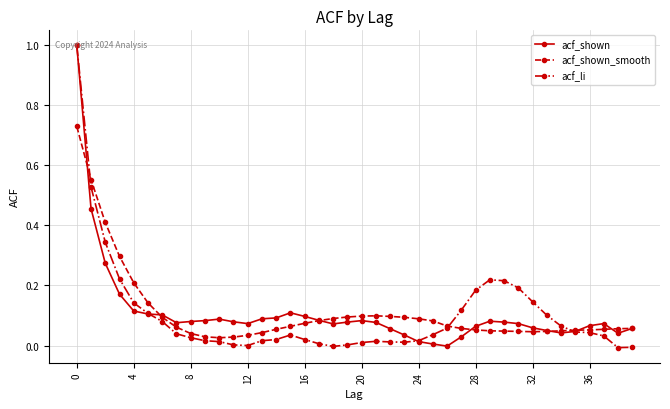

What is the maximum value shown in the chart?

1.0